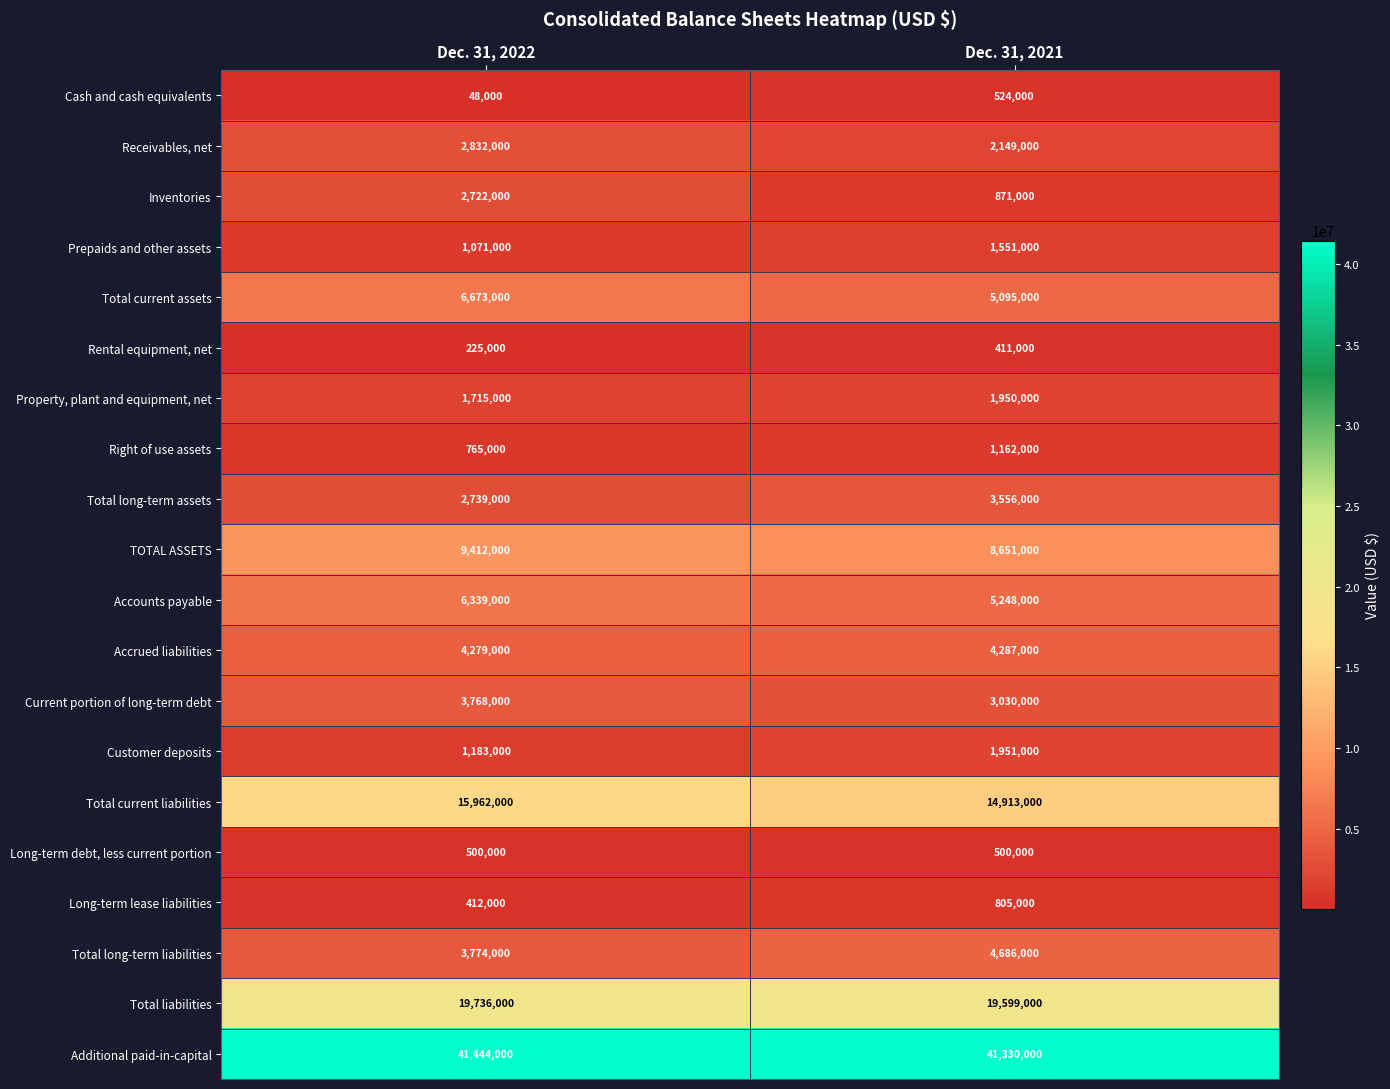

Is it true that Total current assets equals 5095000 at Dec. 31, 2021?

True